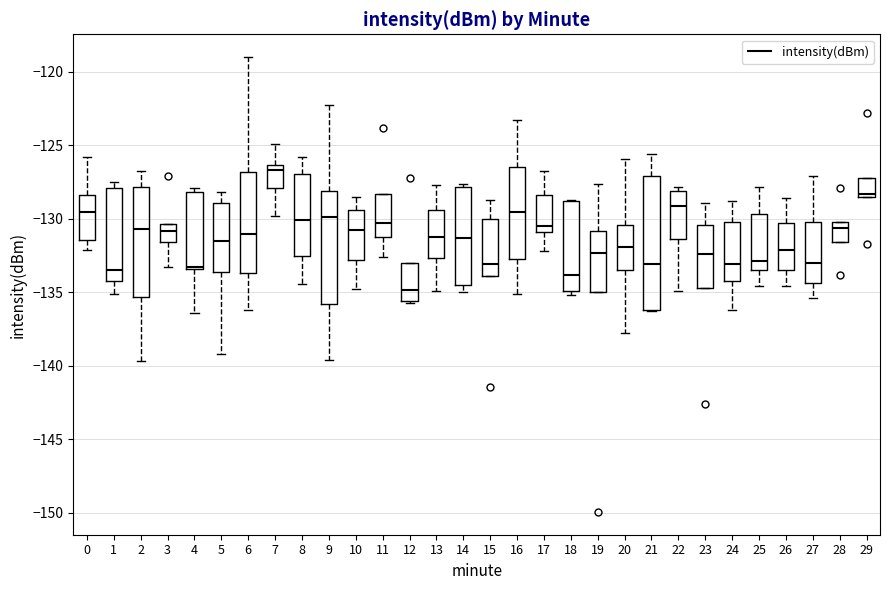

Which box's median line is the highest?

7